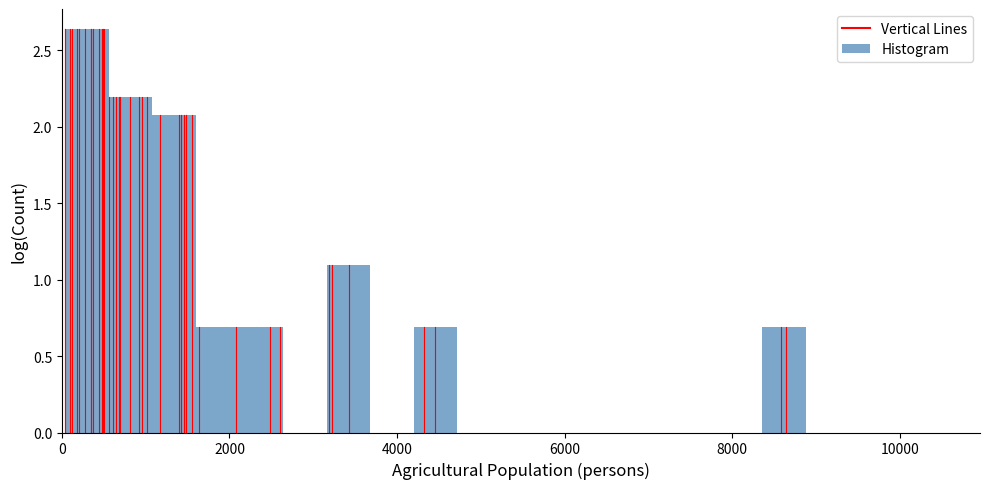

Read against the x-axis, roughly where is the centre of the tallest bar?

200